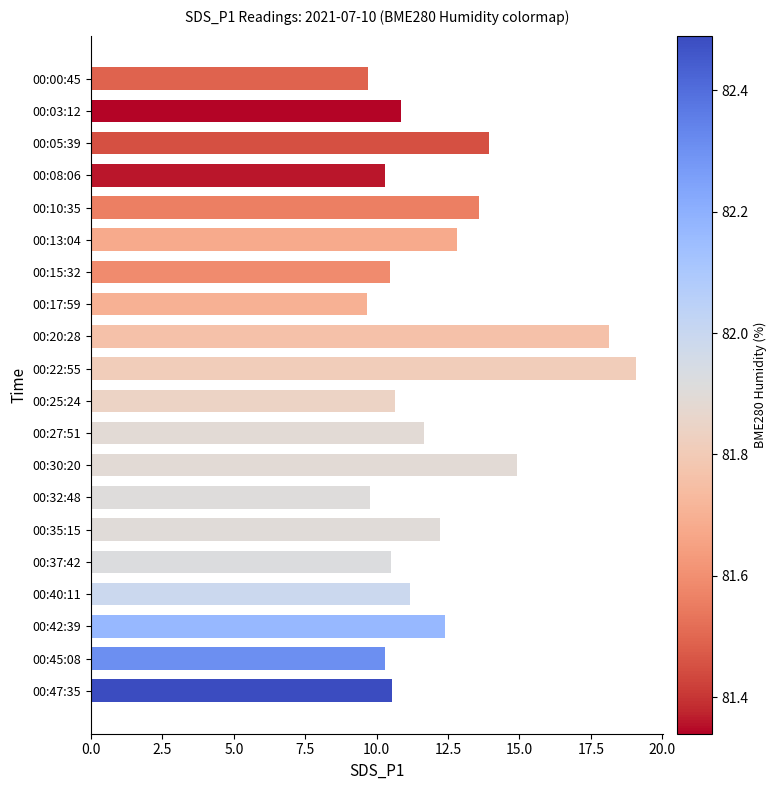

What is the average value?

12.1